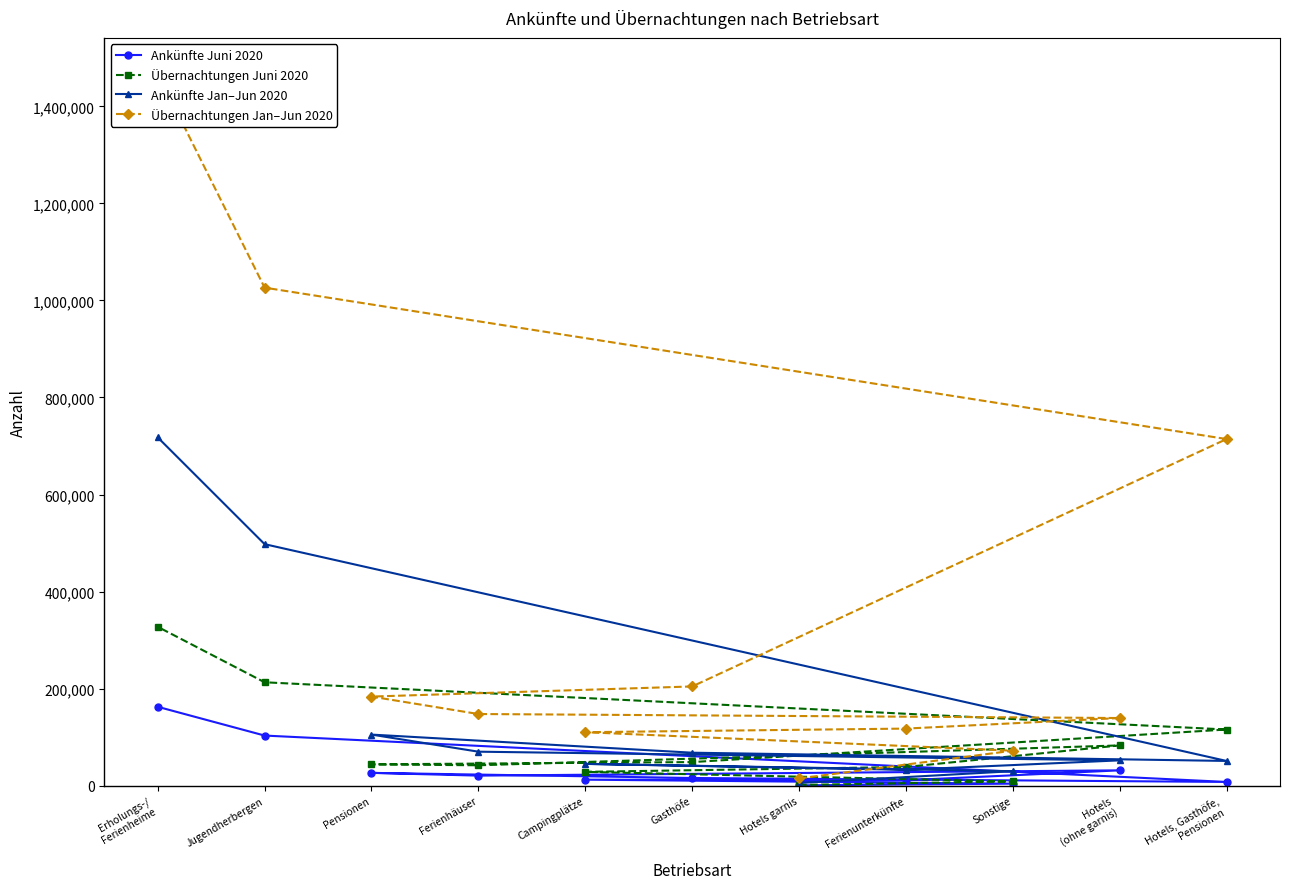

Is it true that Ankünfte Jan–Jun 2020 equals 13264 at Jugendherbergen?

False